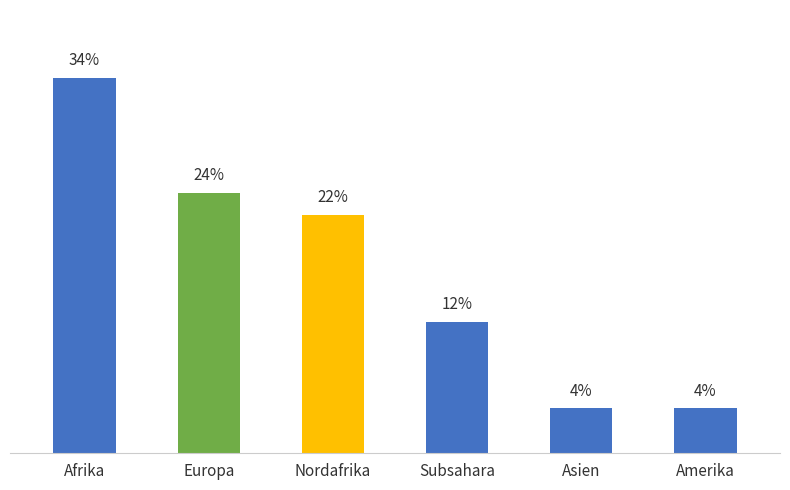

List the labels in order of value, largest first.

Afrika, Europa, Nordafrika, Subsahara, Asien, Amerika